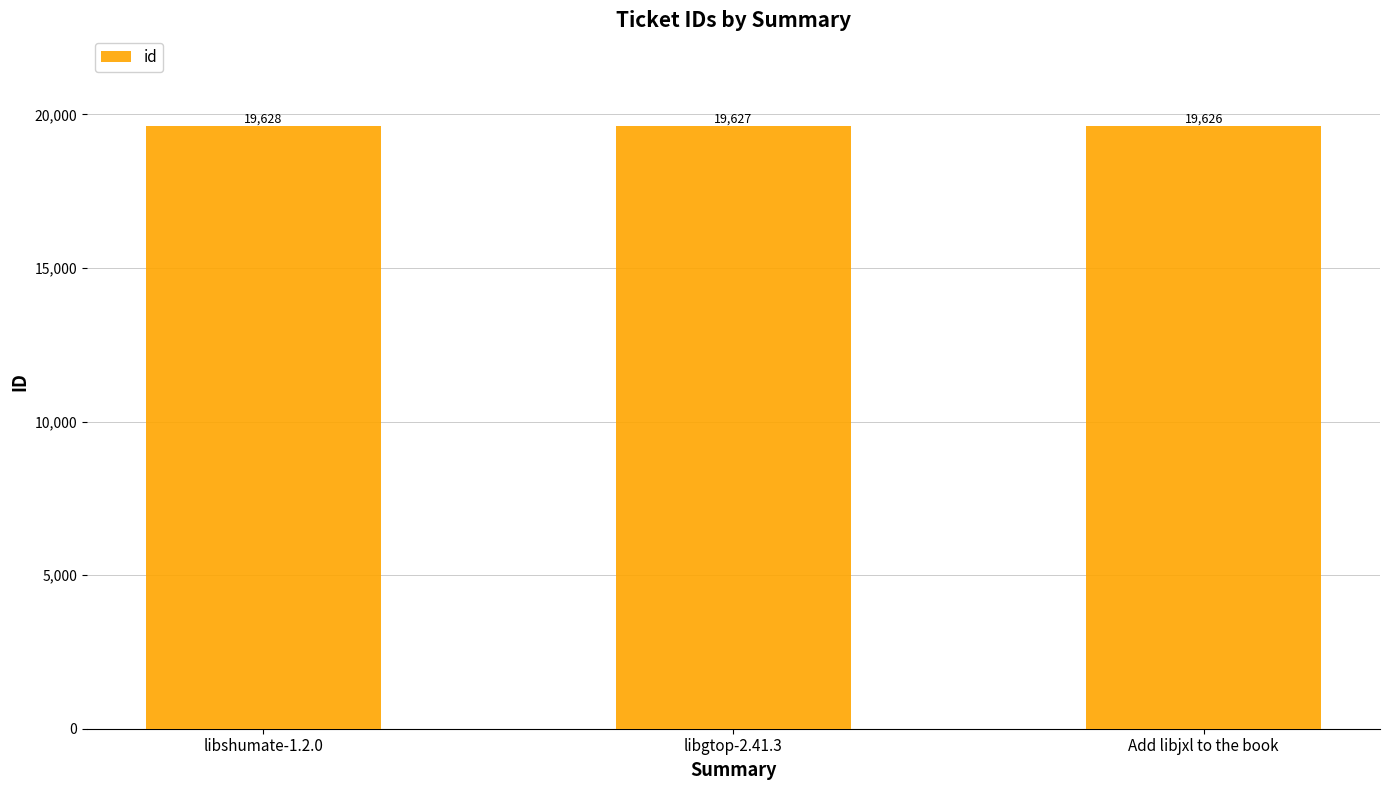

At which label does the data first exceed 19627?

libshumate-1.2.0